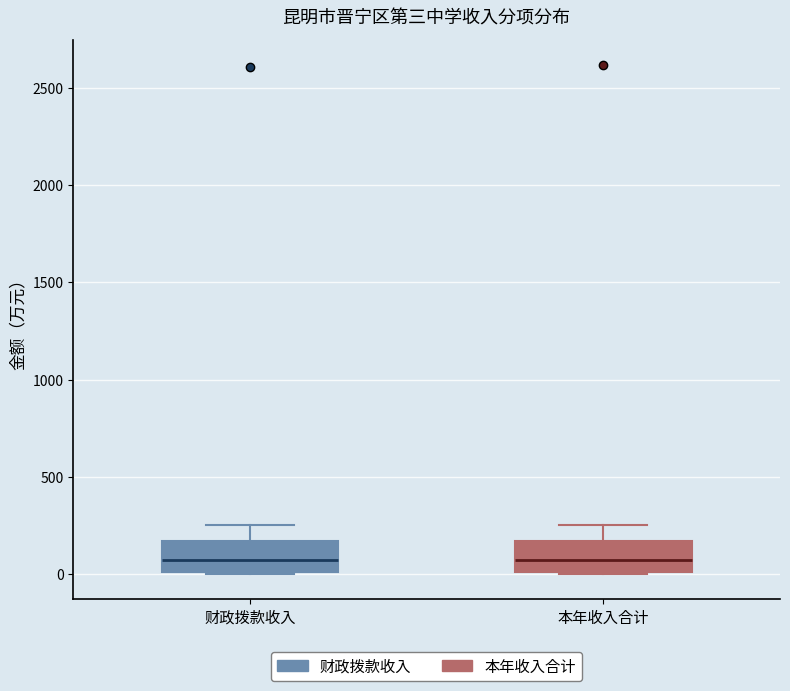

Reading left to right, read every box against the y-axis: the position of its median line, the range the box covers, and the ends of its whiskers. The values are not printed on the chart, so give them approximately, as read against the axis.

财政拨款收入: median 50, box 0 to 150, whiskers 0 to 250
本年收入合计: median 50, box 0 to 150, whiskers 0 to 250